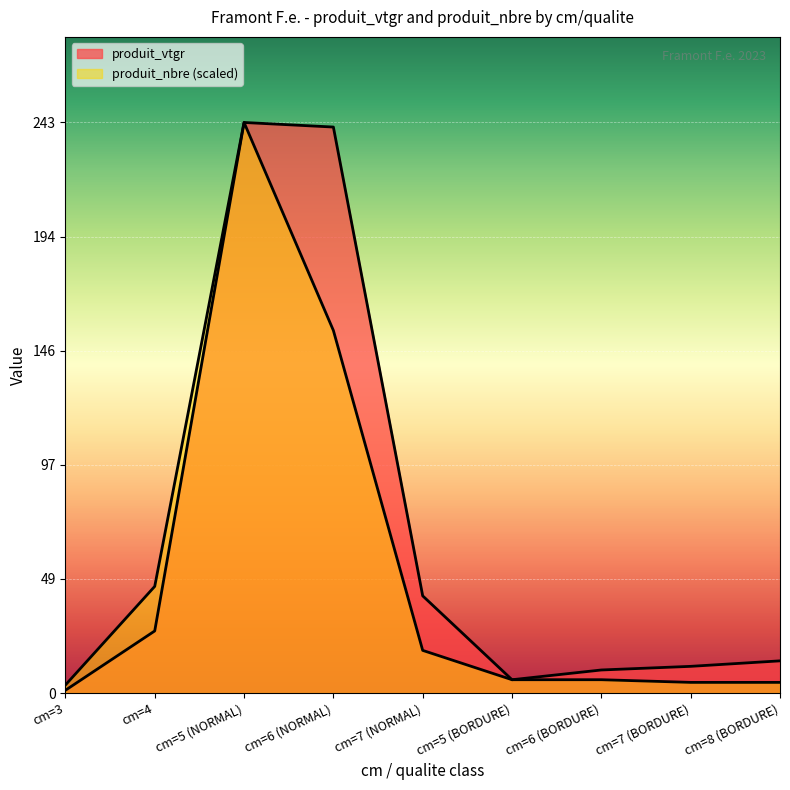

What is the label of the 9th point from the left?

cm=8 (BORDURE)